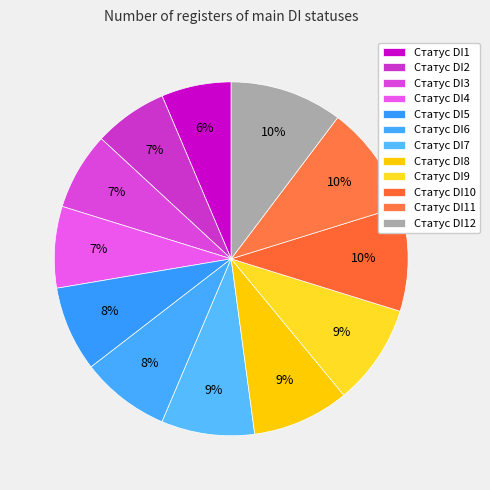

Count the number of slices in the pie.

12